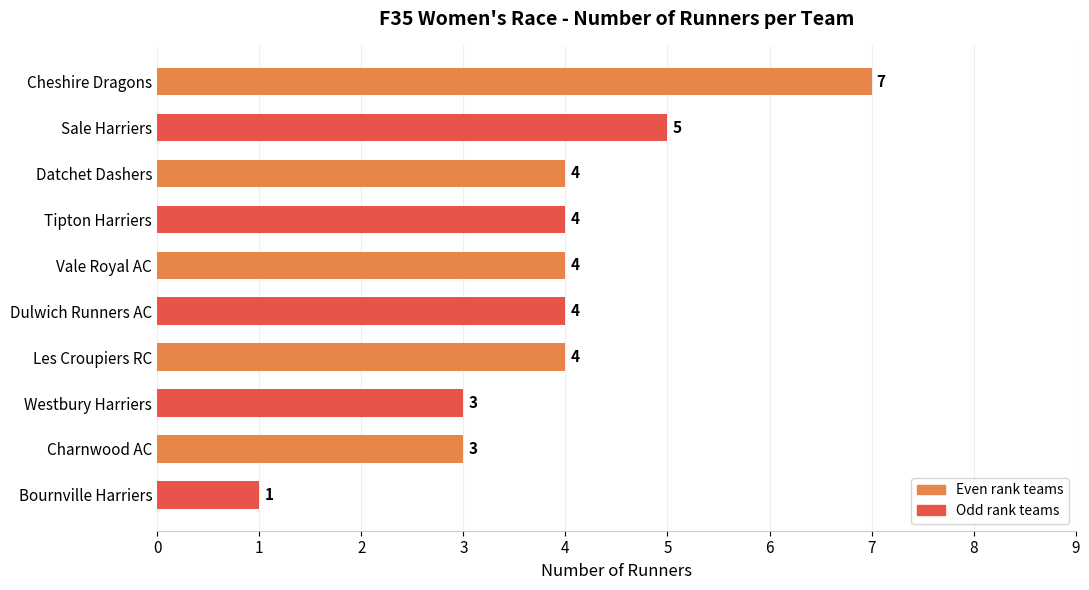

What is the greatest value displayed?

7